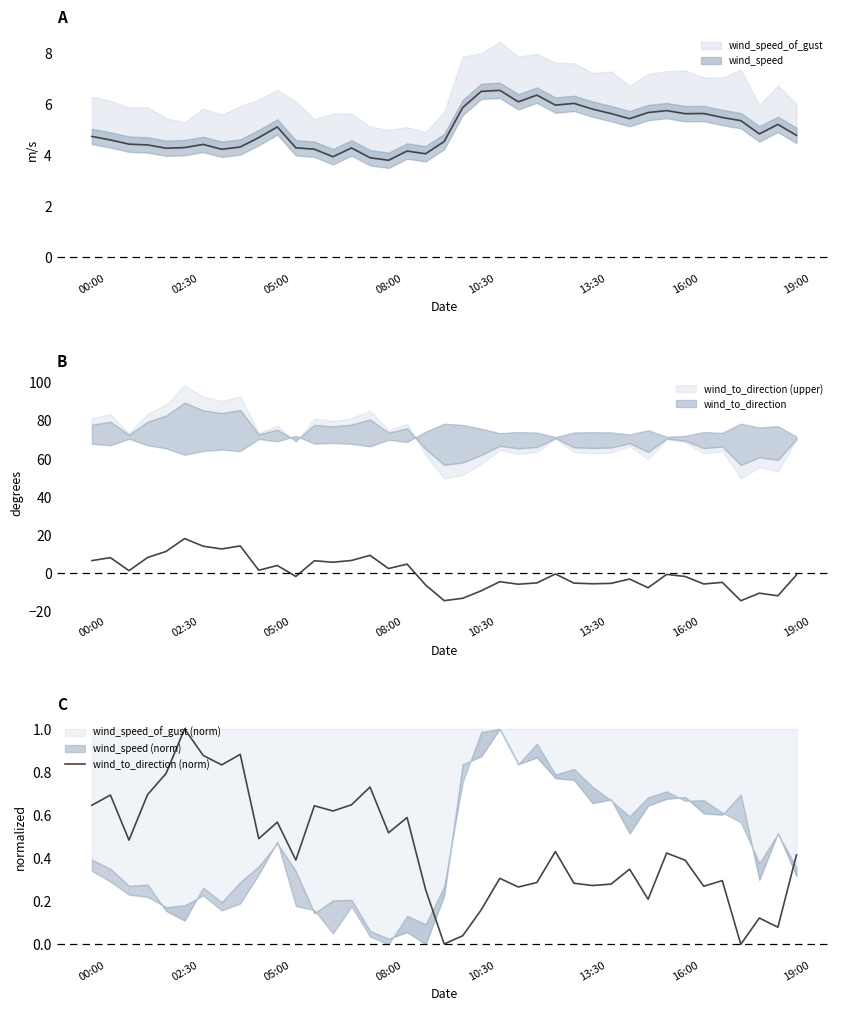

The chart shows a value of 0.2 at 10:30. True or false?

True